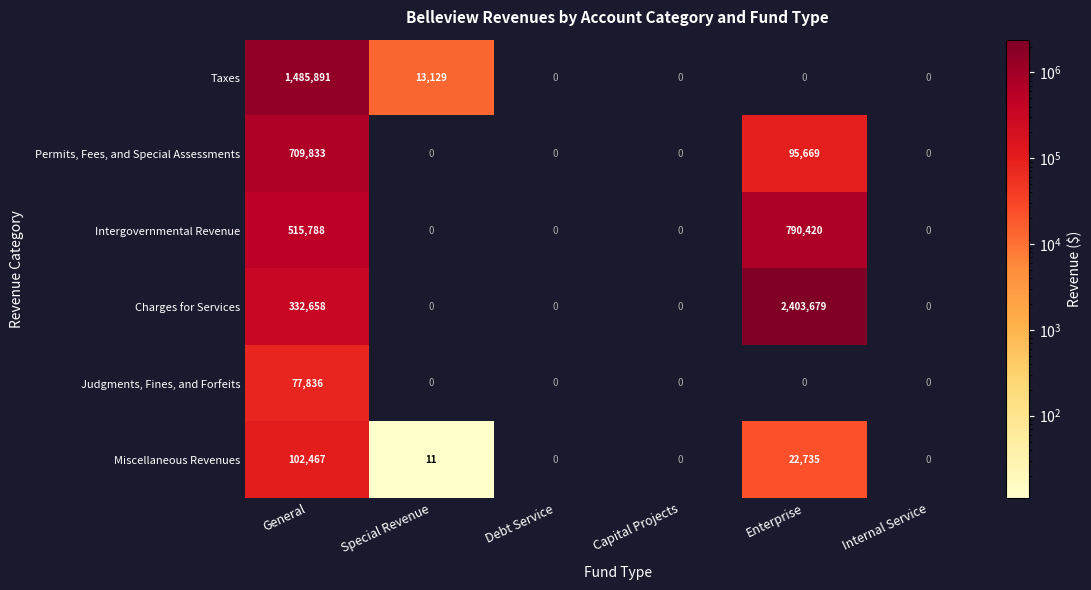

What is the total value across all series at Special Revenue?

13140